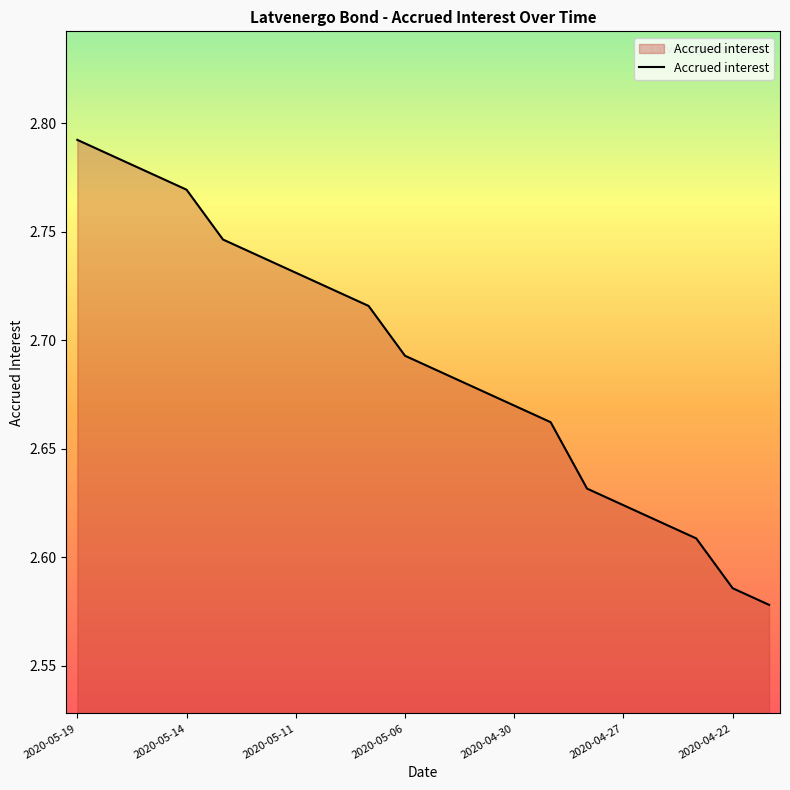

Reading right to left, transcribe all the data shown in this chart.

2.6	2.6	2.6	2.6	2.6	2.6	2.7	2.7	2.7	2.7	2.7	2.7	2.7	2.7	2.7	2.7	2.8	2.8	2.8	2.8